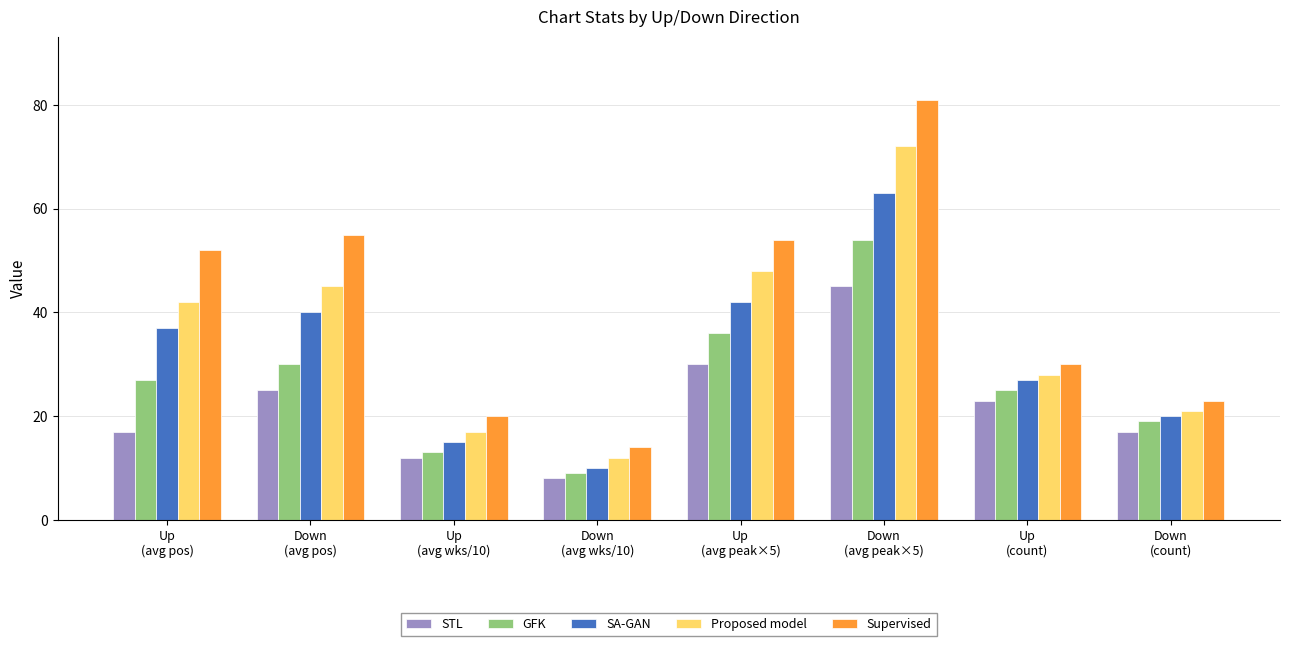

What is the total value across all series at Up
(avg pos)?

175